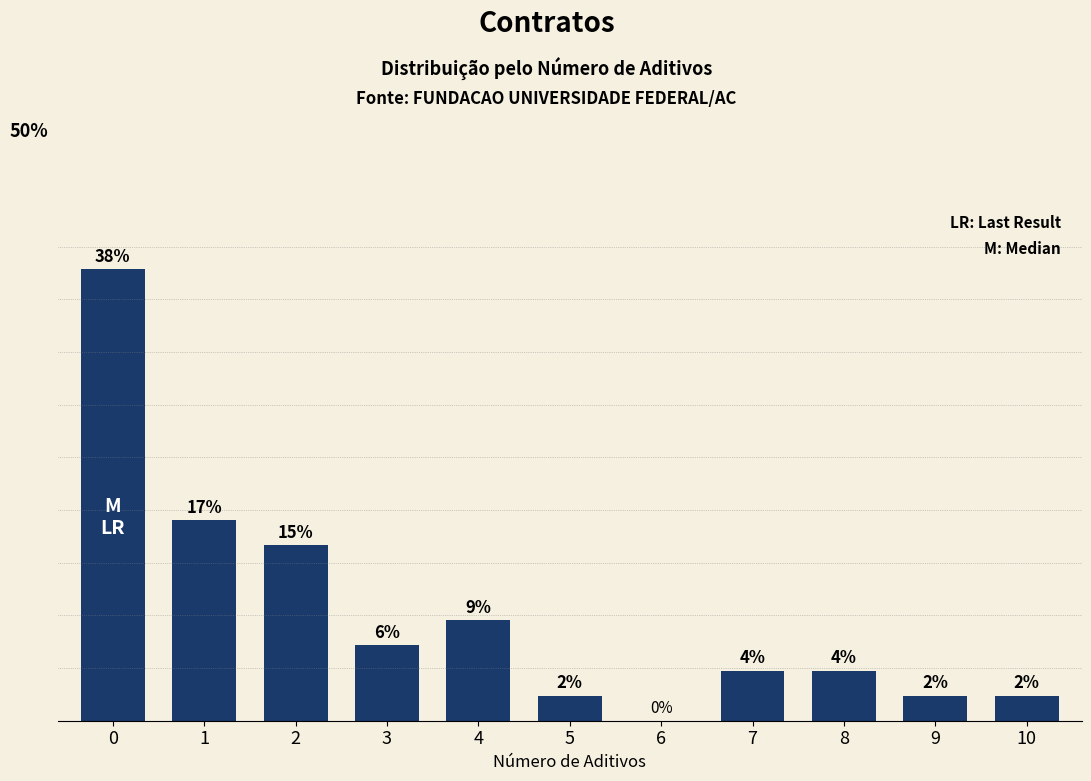

Reading left to right, what are all the values shown in this chart?

38.3	17.0	14.9	6.4	8.5	2.1	0.0	4.3	4.3	2.1	2.1